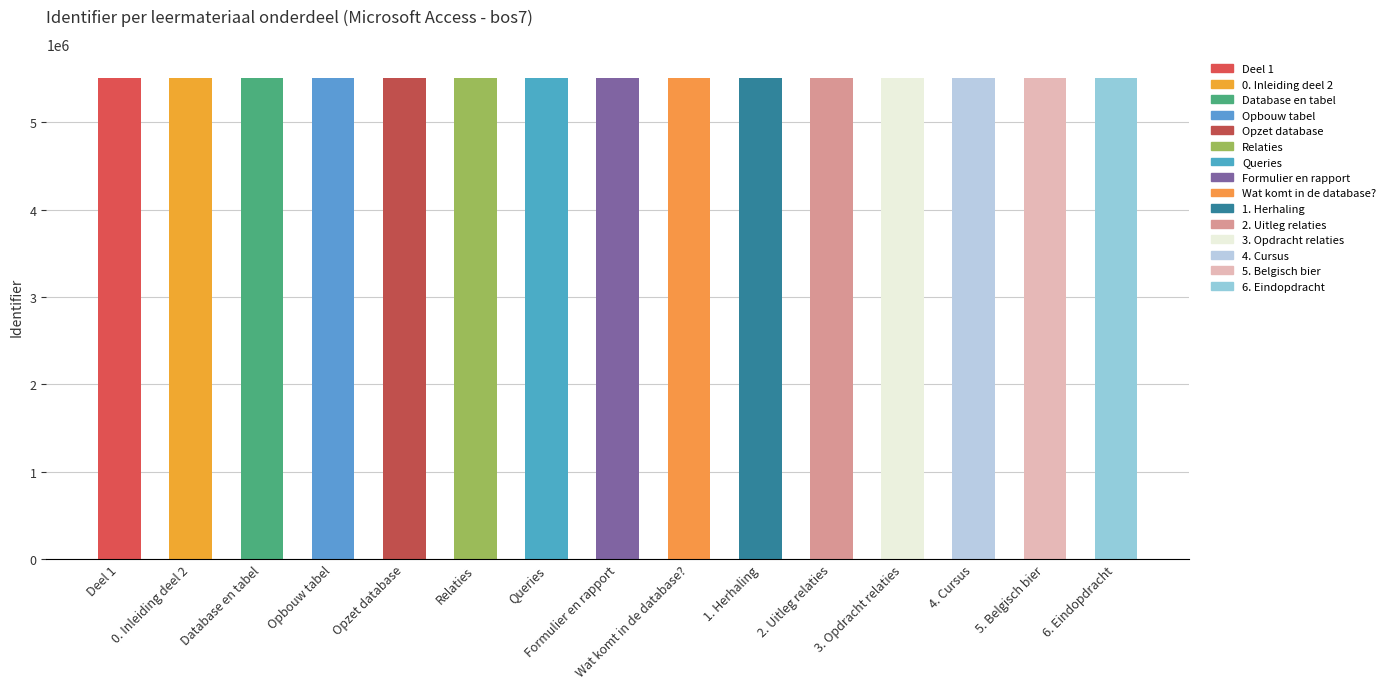

What is the minimum value shown in the chart?

5506255